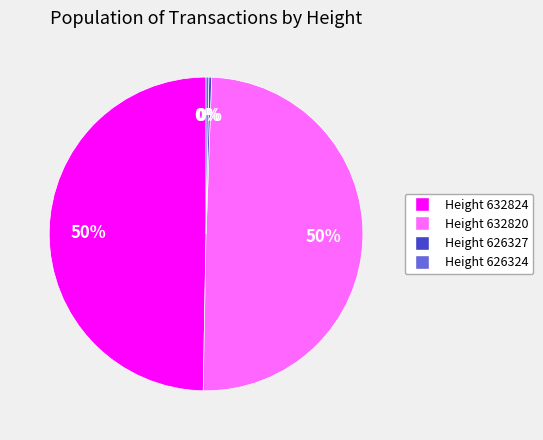

Is there any slice that represents more than half of the pie?

No